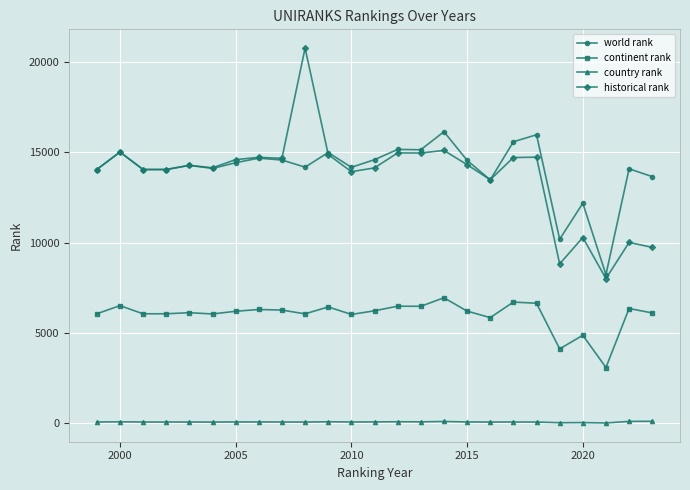

Which series has the widest spread of values?

historical rank